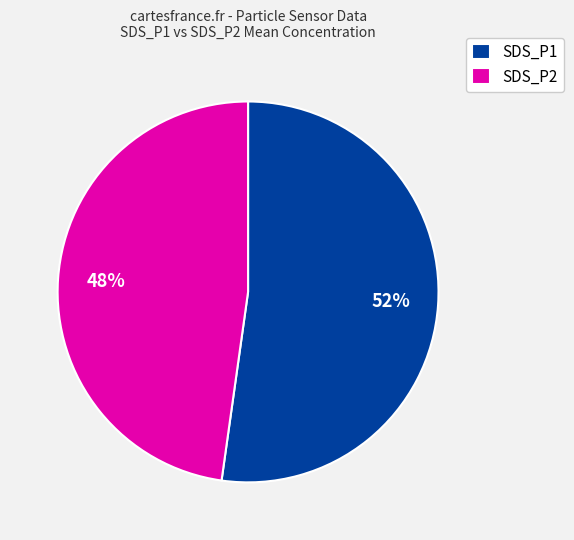

Which category has the smallest portion of the pie?

SDS_P2